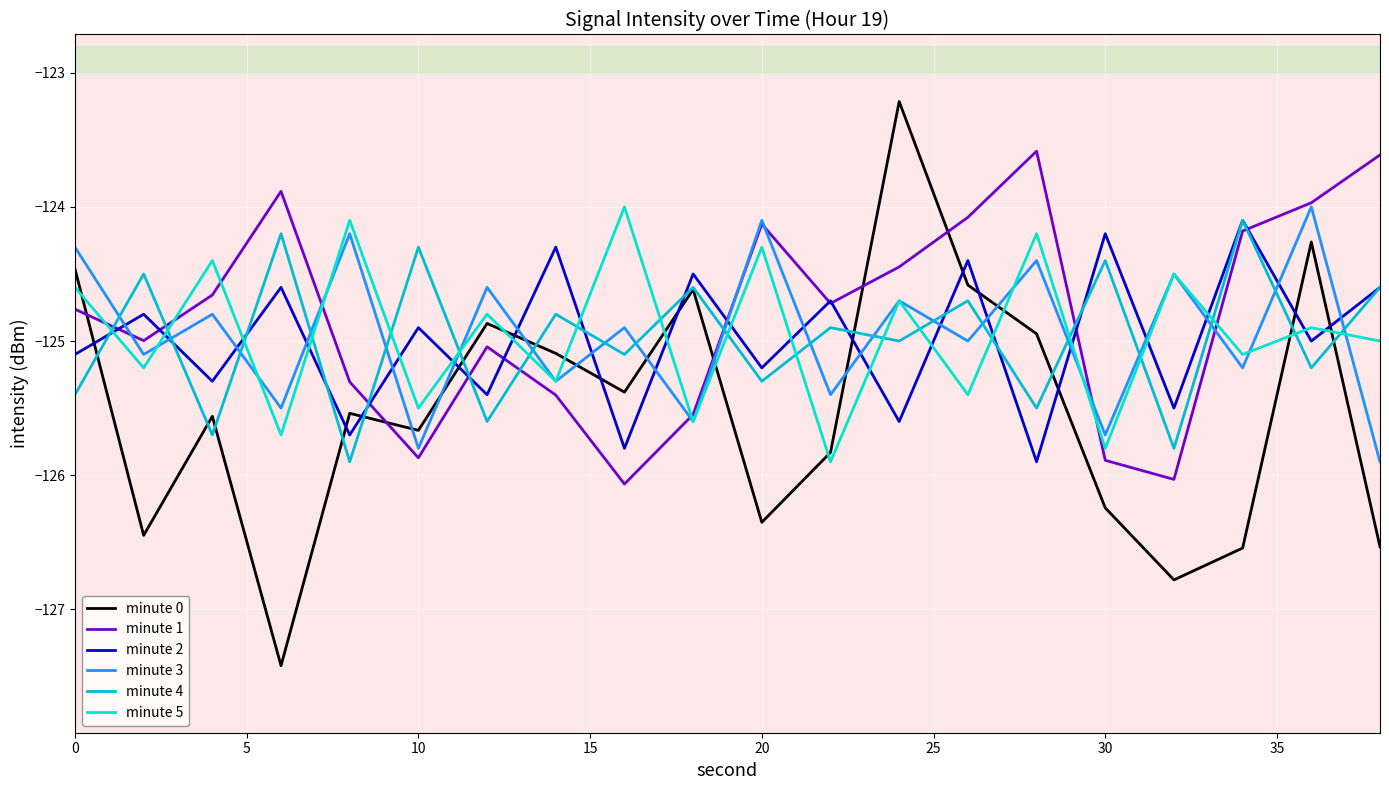

What is the greatest value displayed?

-123.2